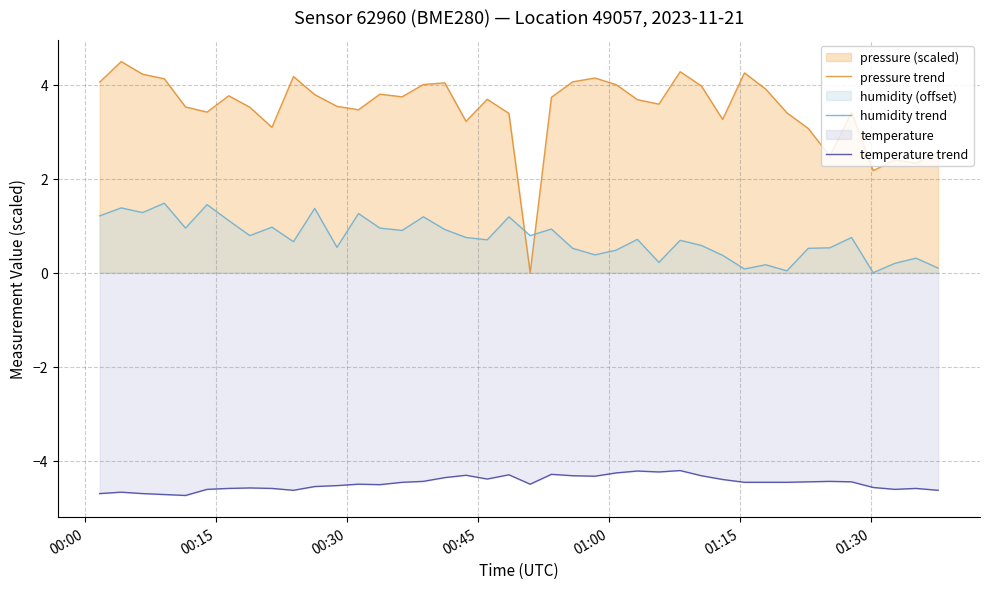

Rank the series by their average value, from highest to lowest.

pressure trend, humidity trend, temperature trend